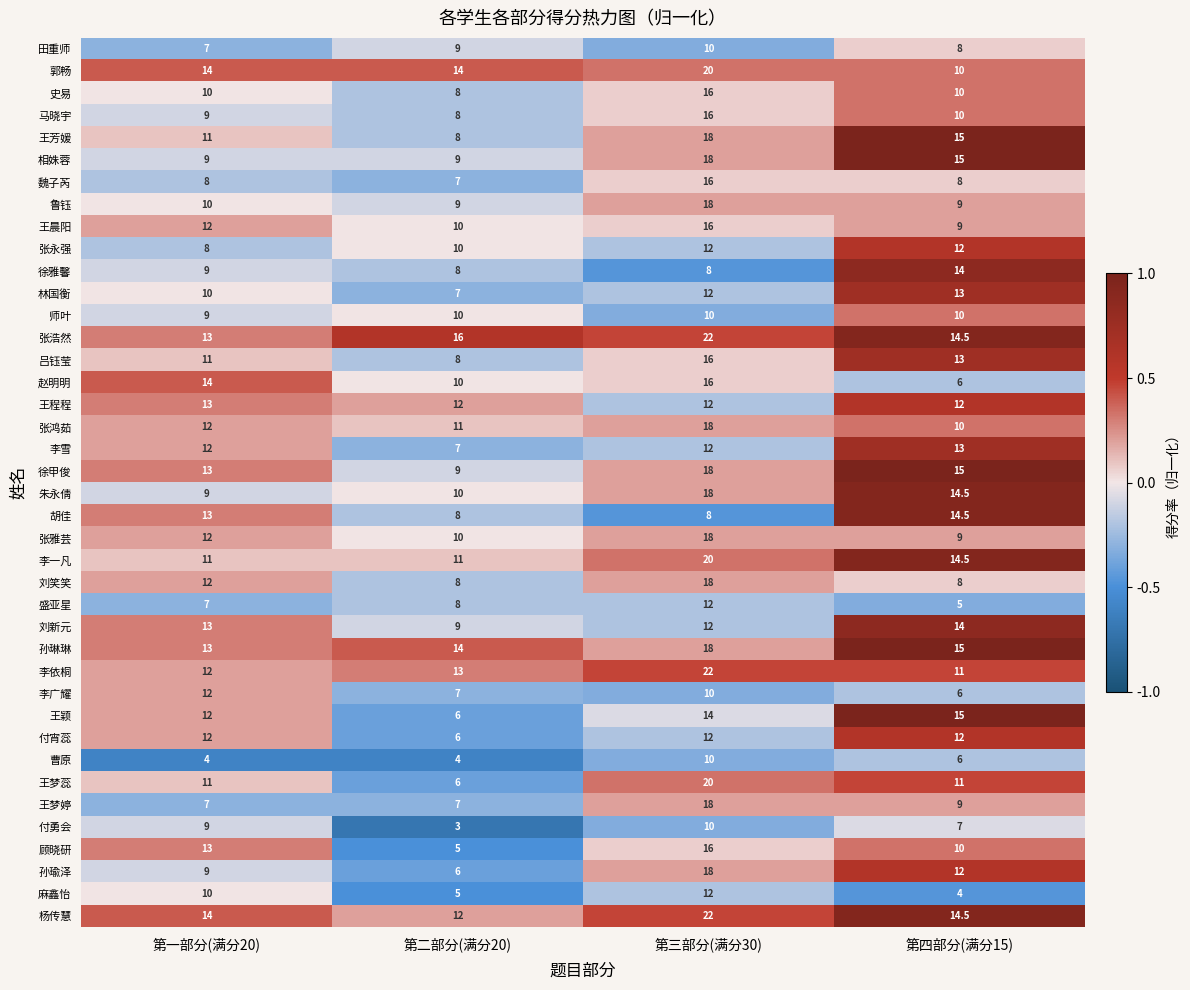

At which category is the sum across all series the highest?

第三部分(满分30)